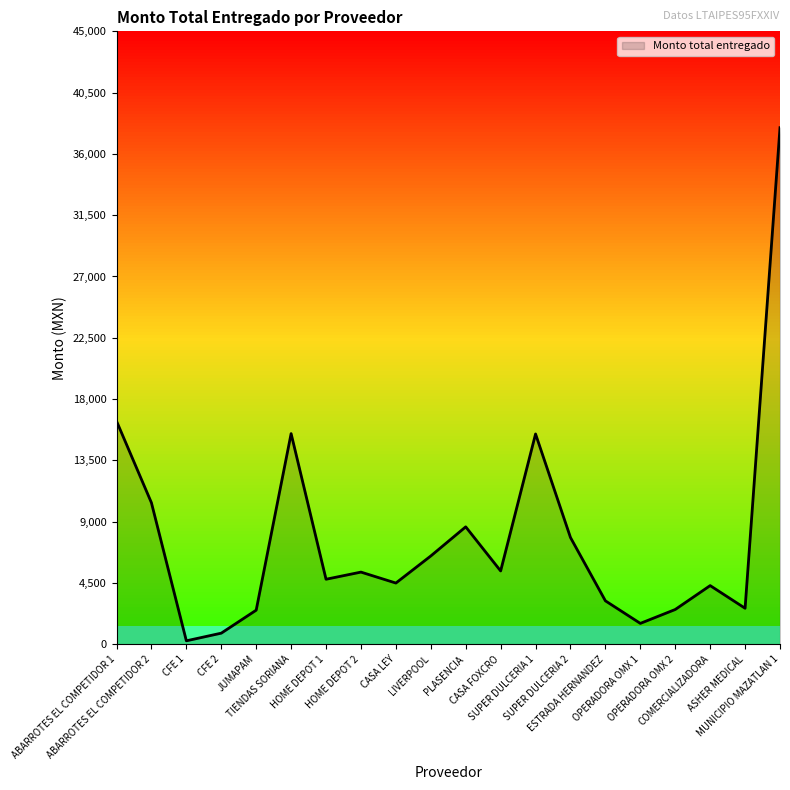

Count the number of categories in the chart.

20